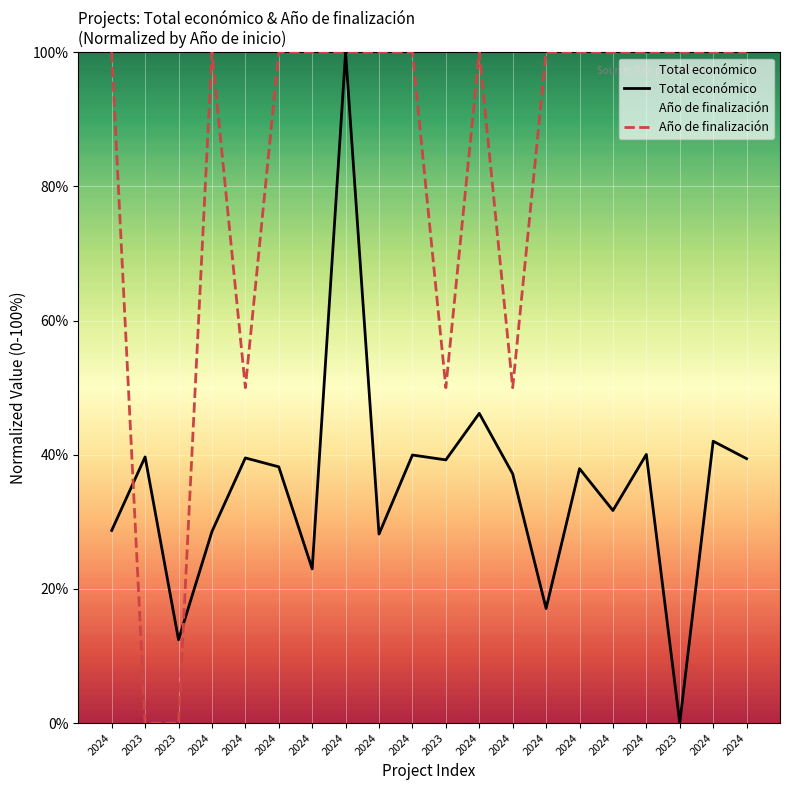

Where is the first local maximum for Año de finalización?

2024